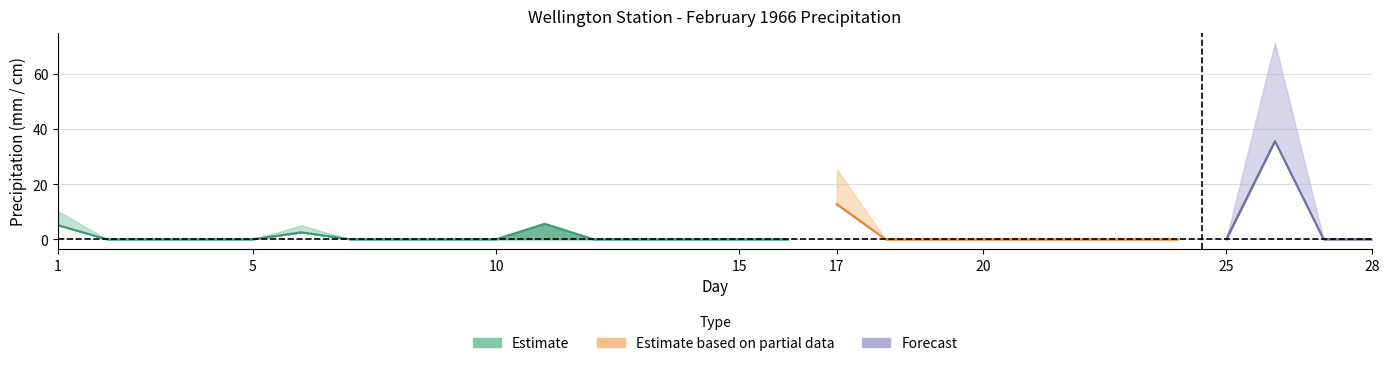

Reading left to right, transcribe all the data shown in this chart.

Total Rain (mm): 0.0	0.0	0.0	0.0	0.0	0.0	0.0	0.0	0.0	0.0	5.6	0.0	0.0	0.0	0.0	0.0	0.0	0.0	0.0	0.0	0.0	0.0	0.0	0.0	0.0	0.0	0.0	0.0
Total Snow (cm): 5.1	0.0	0.0	0.0	0.0	2.5	0.0	0.0	0.0	0.0	0.0	0.0	0.0	0.0	0.0	0.0	12.7	0.0	0.0	0.0	0.0	0.0	0.0	0.0	0.0	35.6	0.0	0.0
Total Precip (mm): 5.1	0.0	0.0	0.0	0.0	2.5	0.0	0.0	0.0	0.0	5.6	0.0	0.0	0.0	0.0	0.0	12.7	0.0	0.0	0.0	0.0	0.0	0.0	0.0	0.0	35.6	0.0	0.0